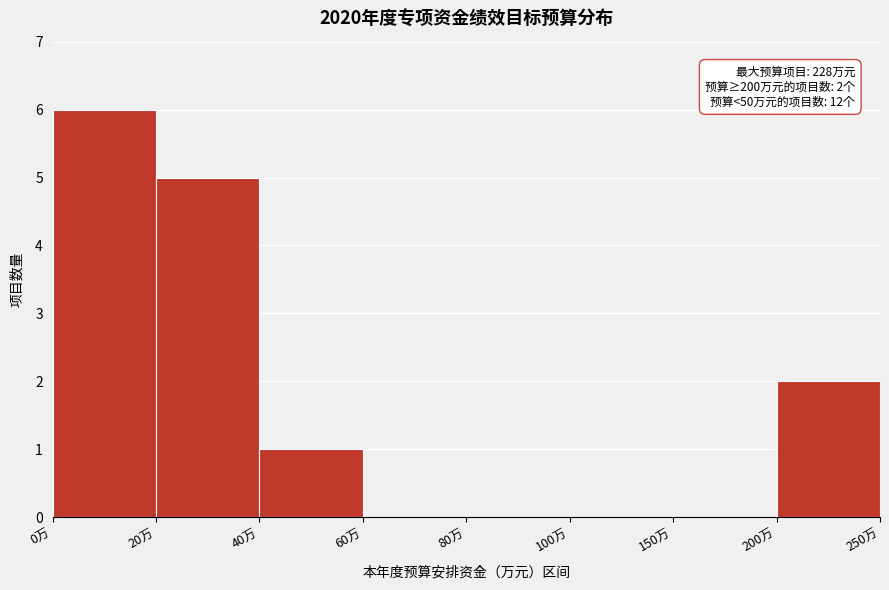

Reading left to right, list all the values displayed in this chart.

0万=6	20万=5	40万=1	60万=0	80万=0	100万=0	150万=0	200万=2